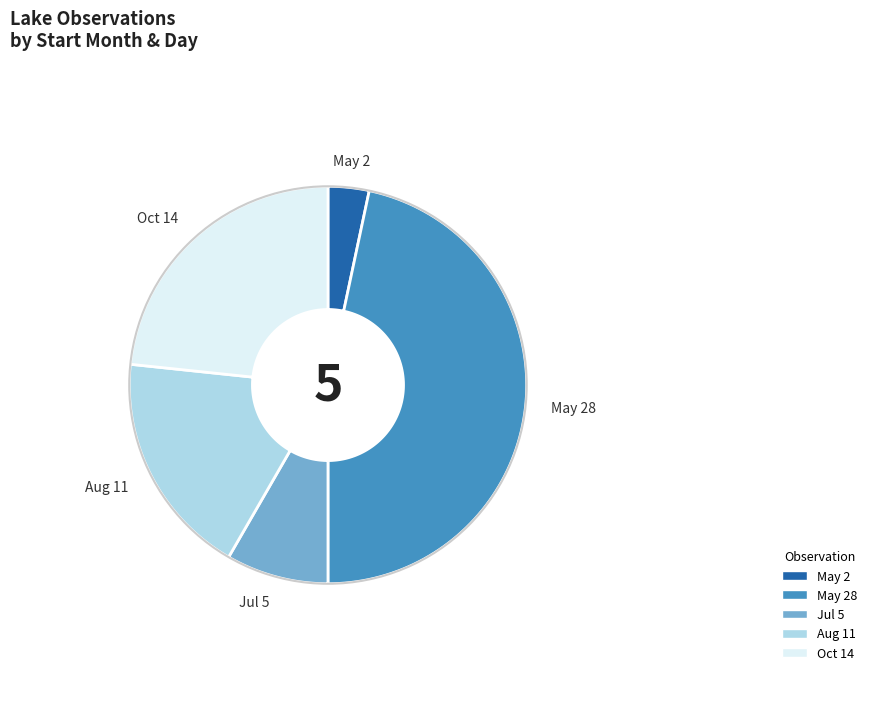

To the nearest percent, what is the average slice percentage?

20%